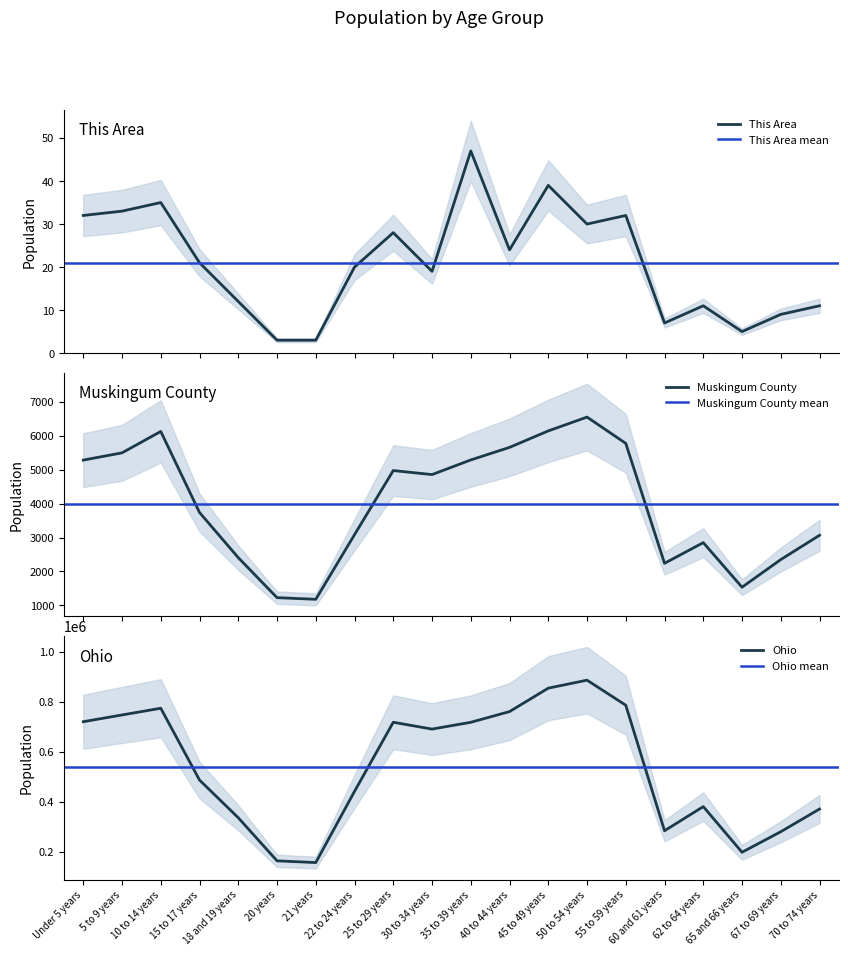

True or false: Muskingum County and Ohio intersect in this chart.

False